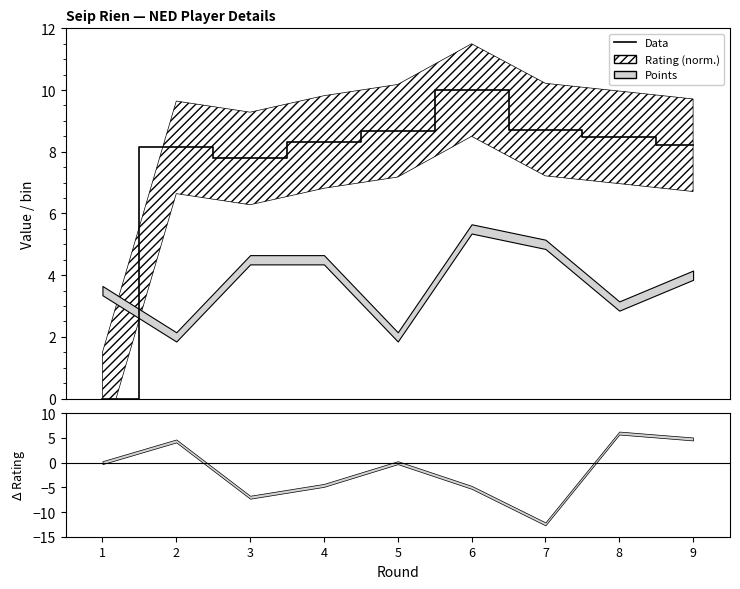

What is the value of the 5th point from the left?

8.7